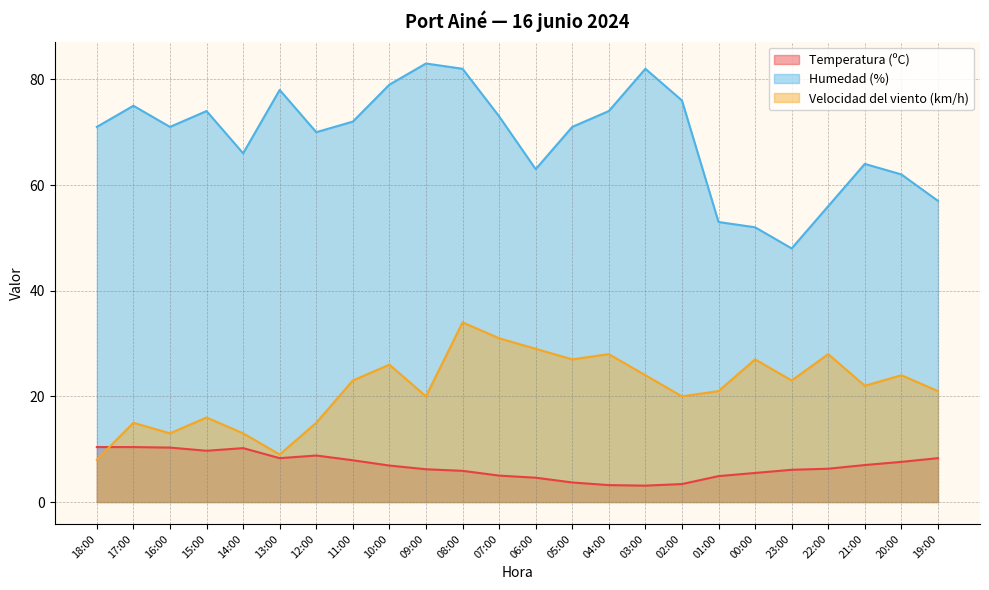

The Humedad (%) series shows 56.0 at 22:00. True or false?

True